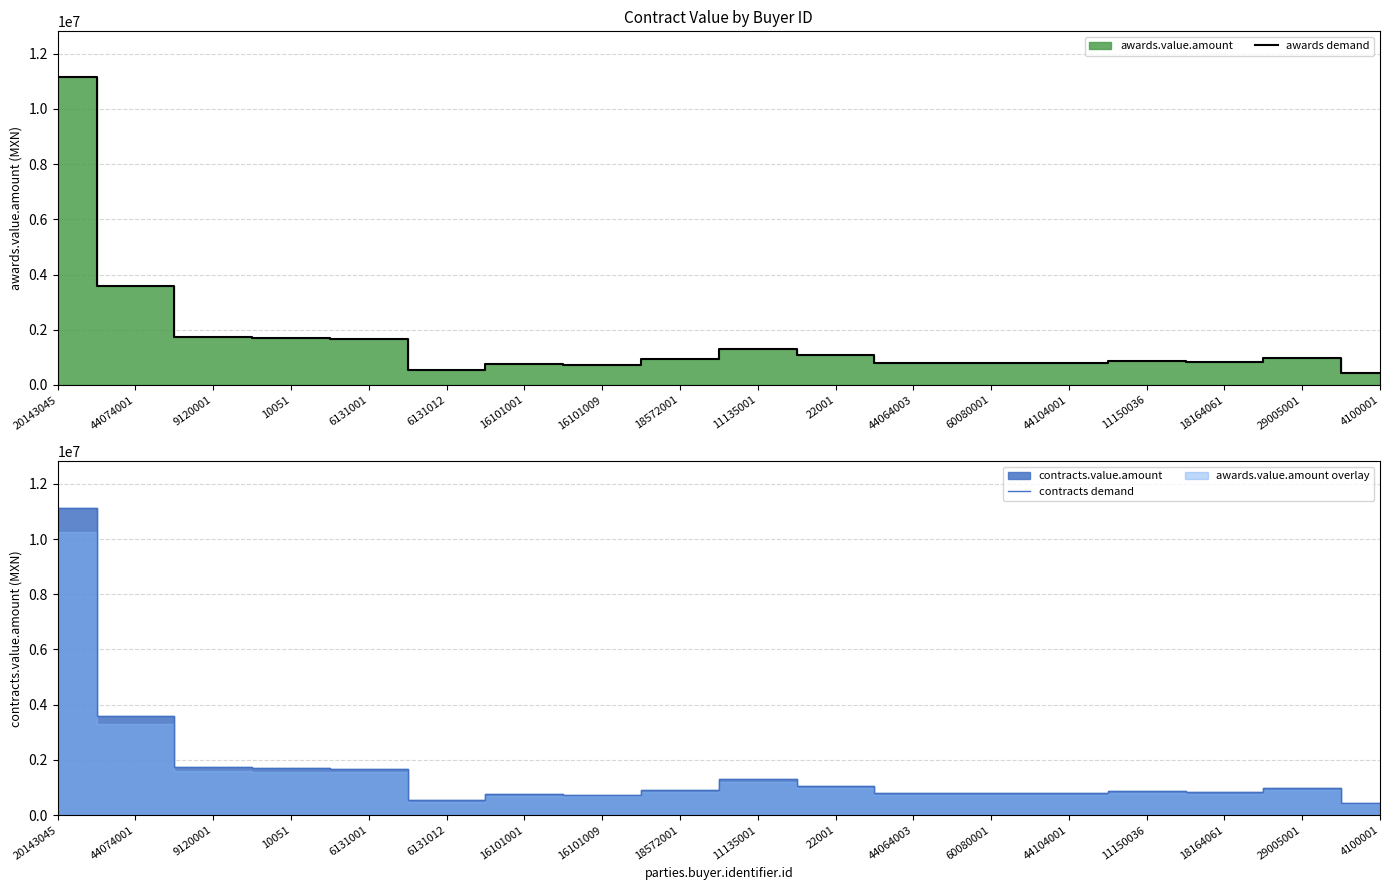

What is the minimum value for awards demand?

451000.0